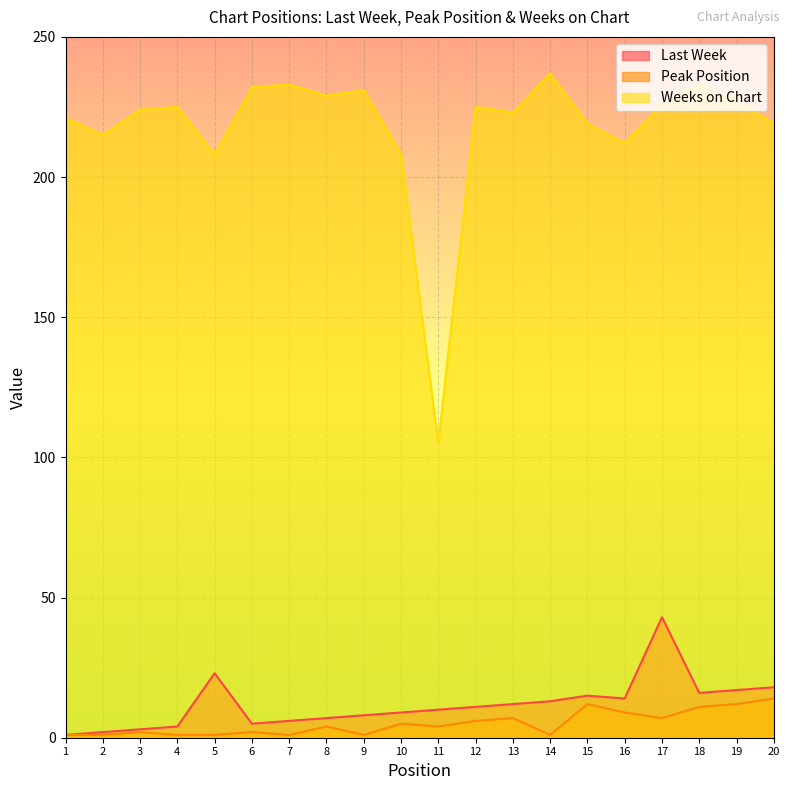

Reading right to left, list all the values displayed in this chart.

Last Week: 18	17	16	43	14	15	13	12	11	10	9	8	7	6	5	23	4	3	2	1
Peak Position: 14	12	11	7	9	12	1	7	6	4	5	1	4	1	2	1	1	2	1	1
Weeks on Chart: 219	227	233	226	212	219	237	223	225	105	208	231	229	233	232	208	225	224	215	221